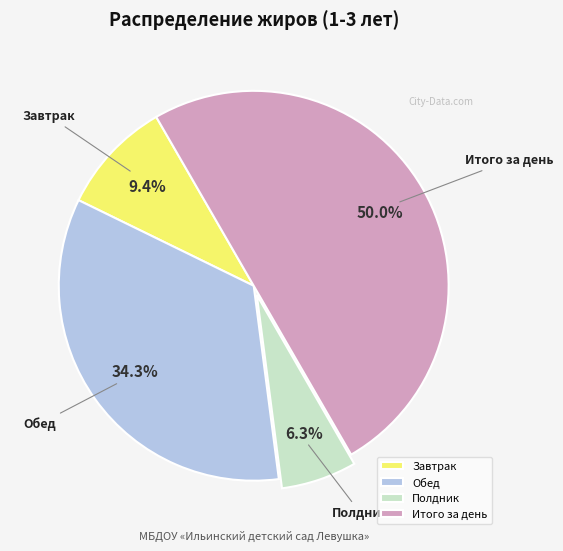

Which category has the biggest portion of the pie?

Итого за день